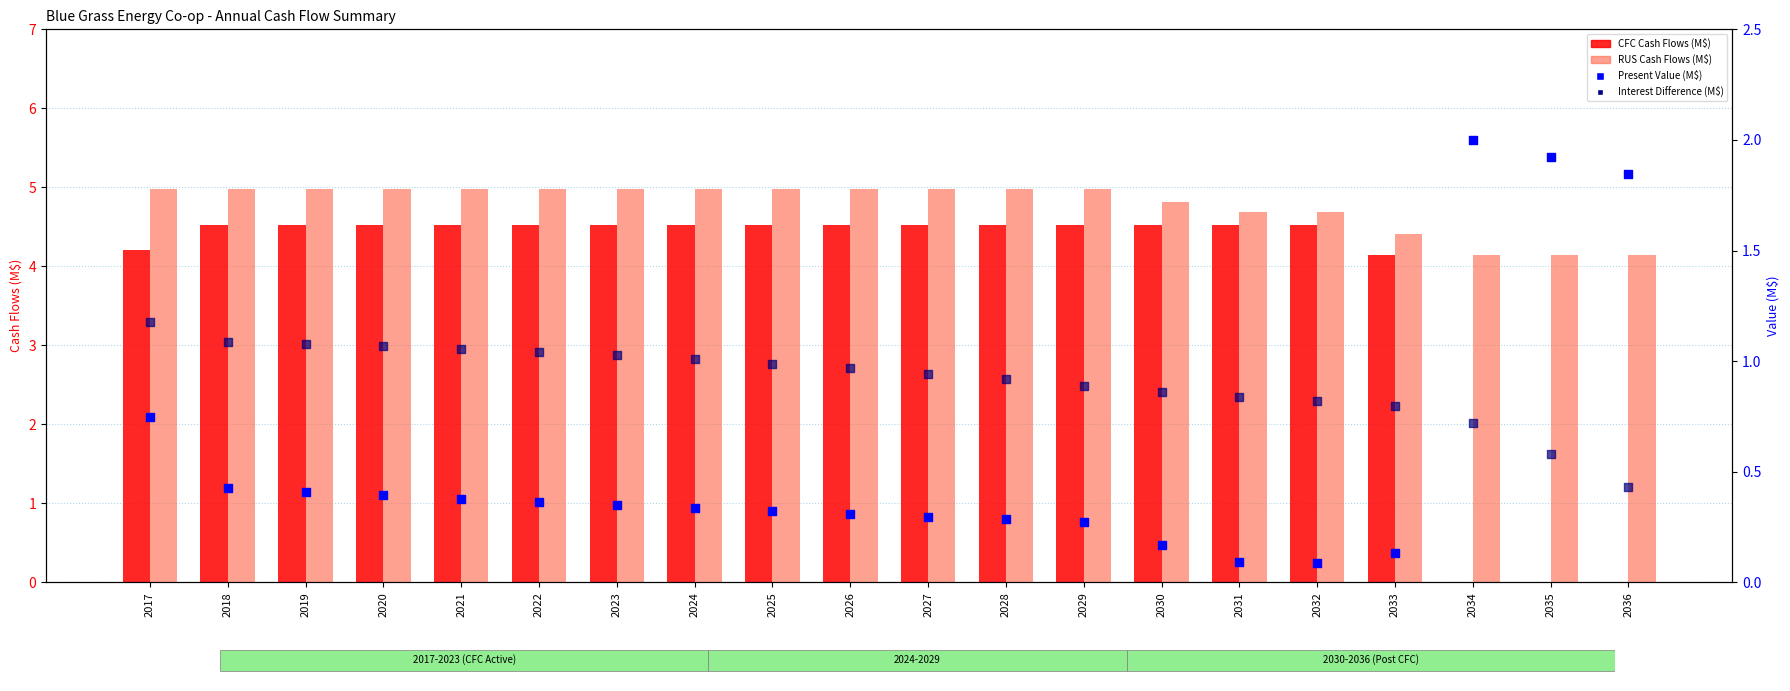

Which series contains the highest Y value?

RUS Cash Flows (M$)